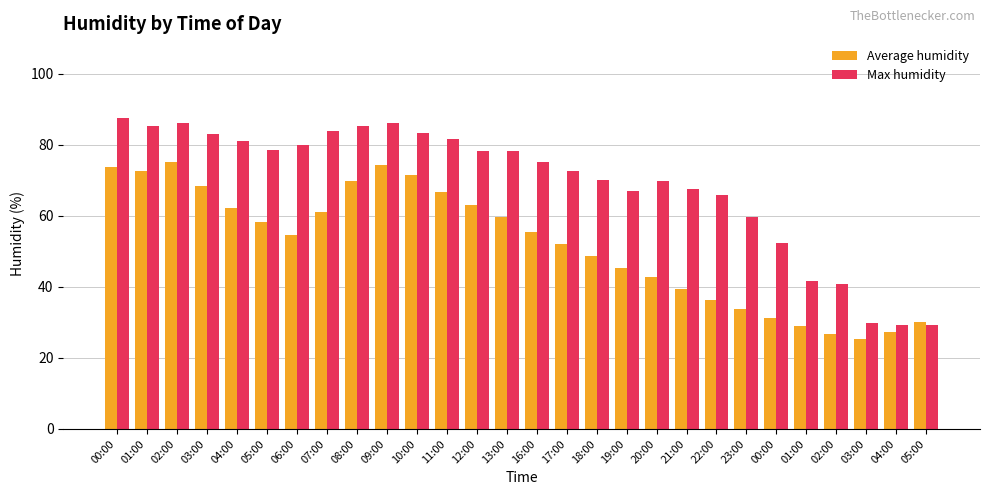

How many bars are there in each group?

2